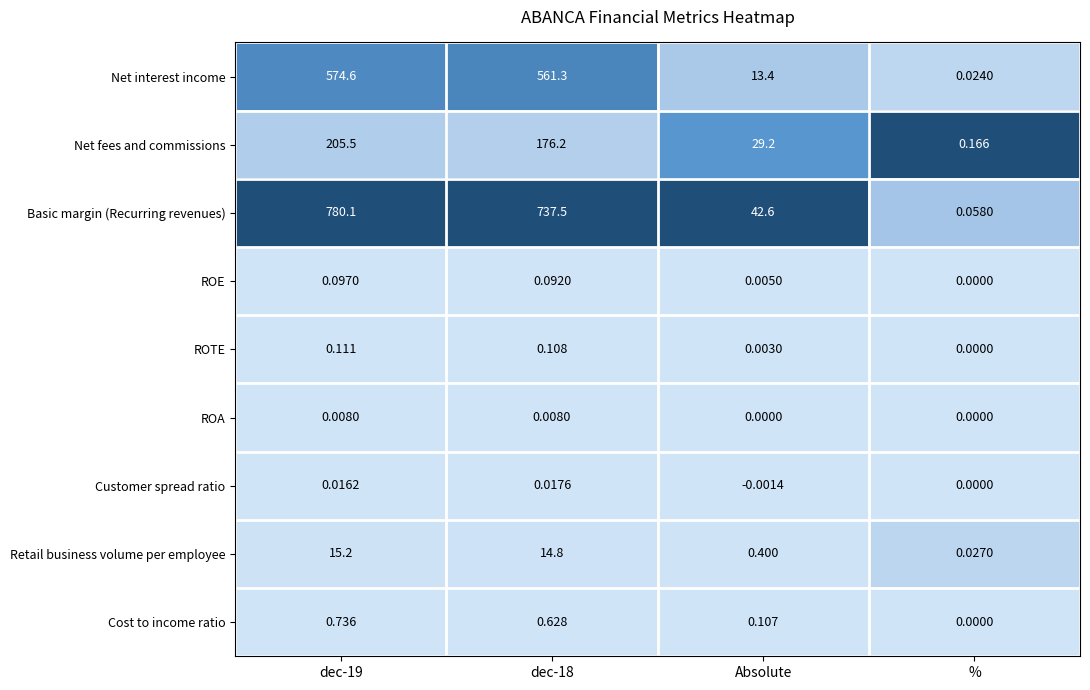

Which series changed the most between dec-19 and dec-18?

Basic margin (Recurring revenues)